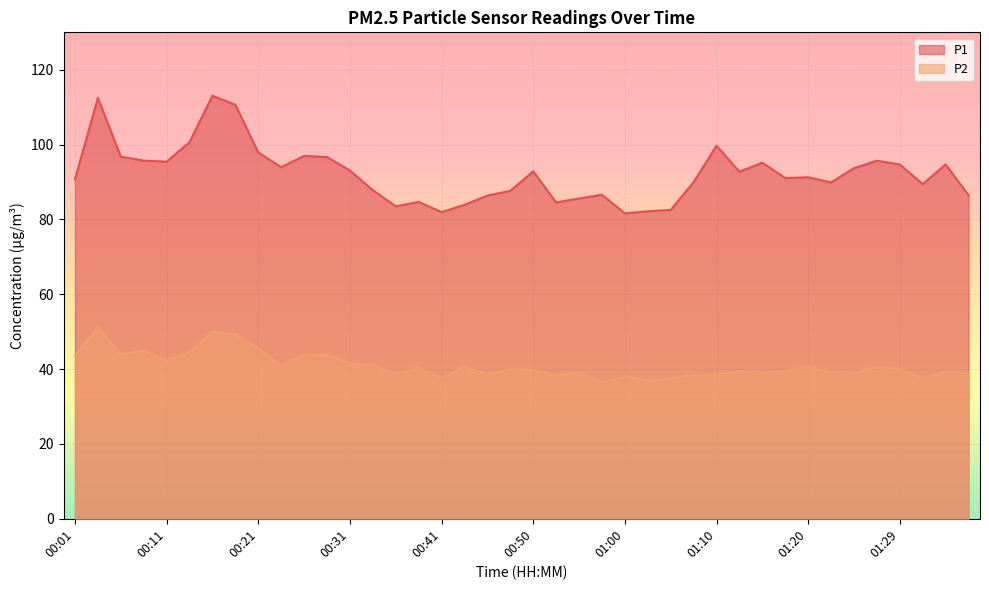

The value of P2 at 01:03 is 21.2. True or false?

False